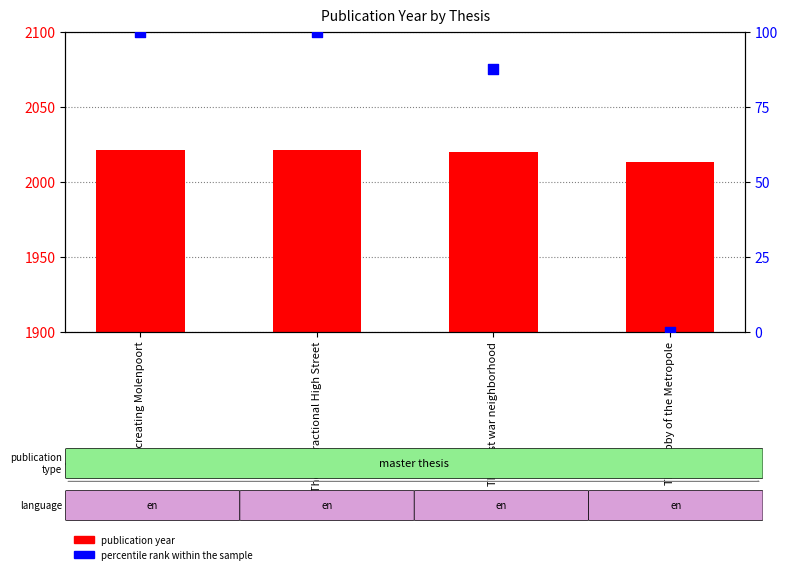

At how many categories does at least one series exceed 1240?

4